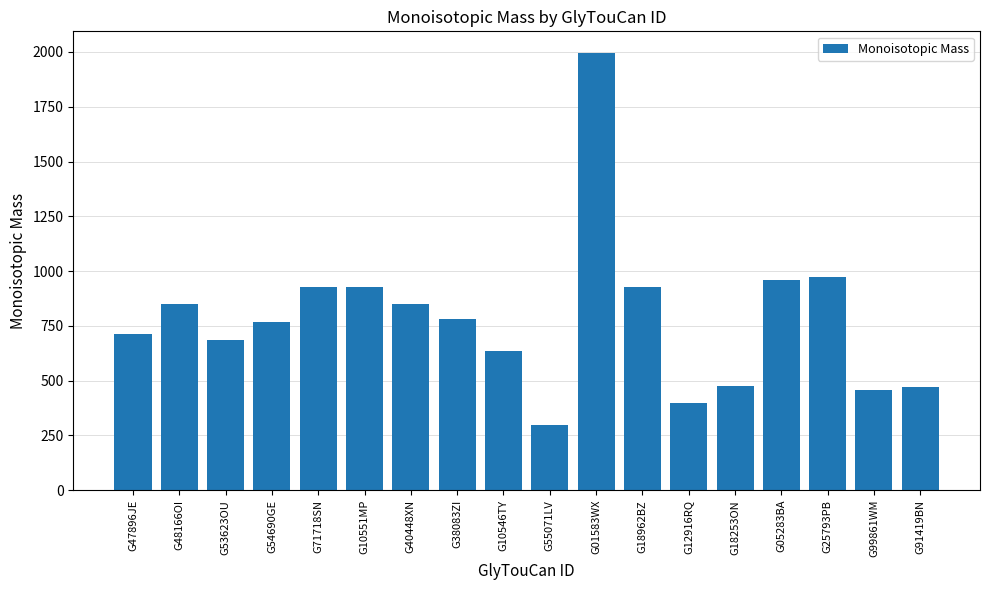

Which category has the highest value across all series?

G01583WX